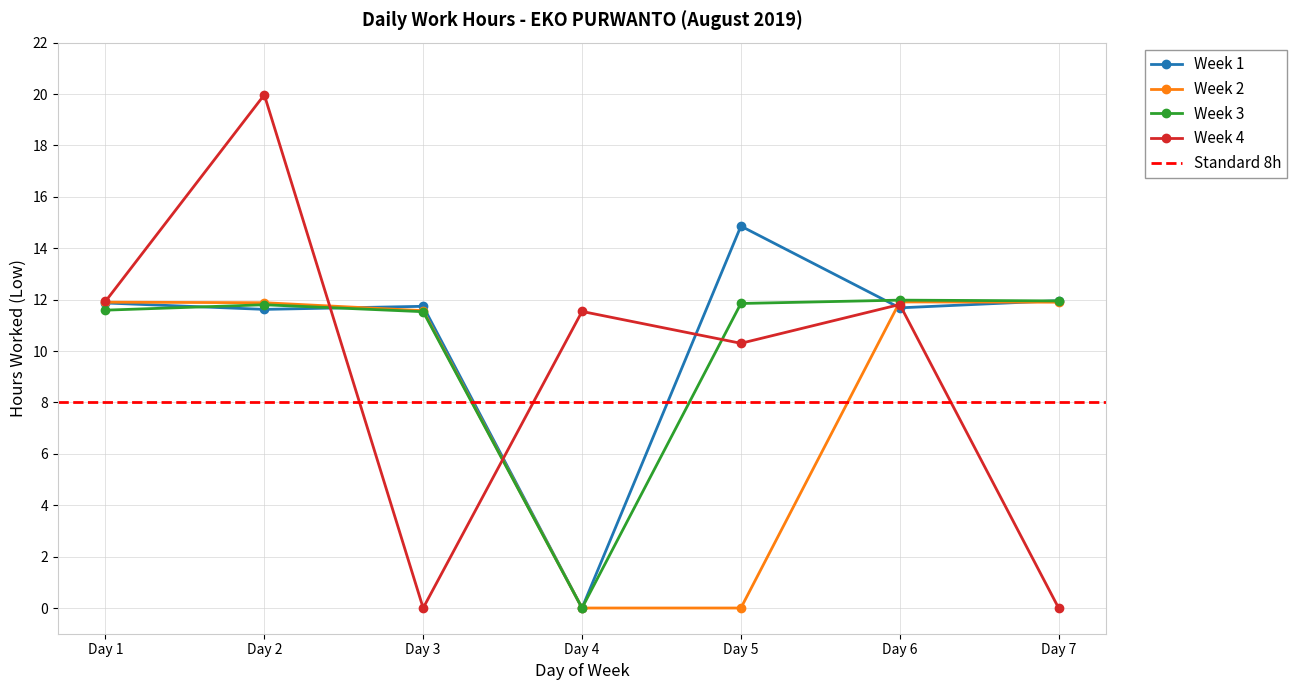

The value of Week 2 at Day 3 is 11.6. True or false?

True